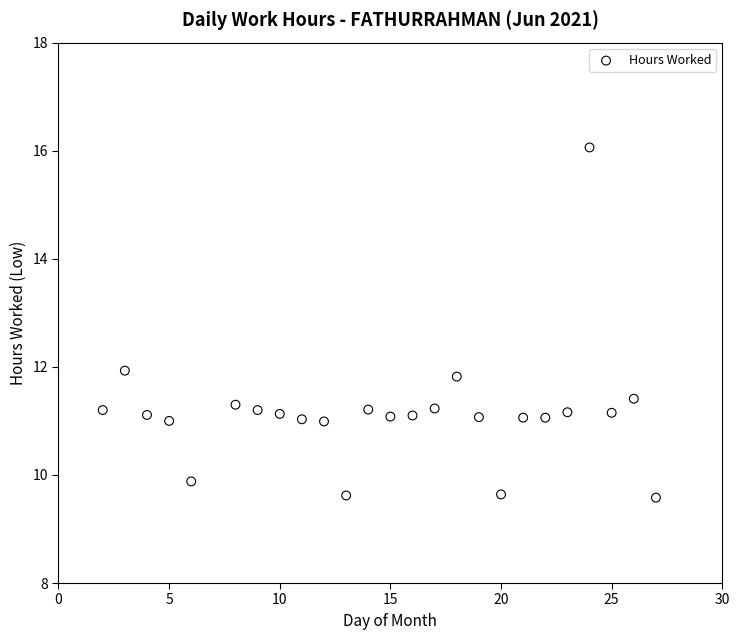

What is the range of Y values (max minus min)?

6.5